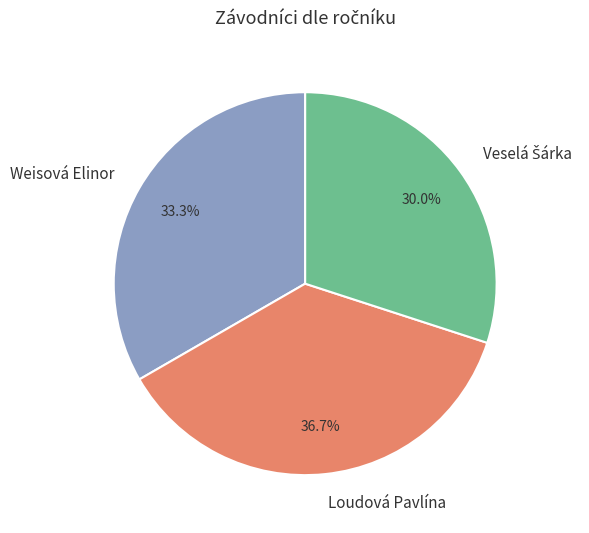

Is there a majority slice in this chart?

No